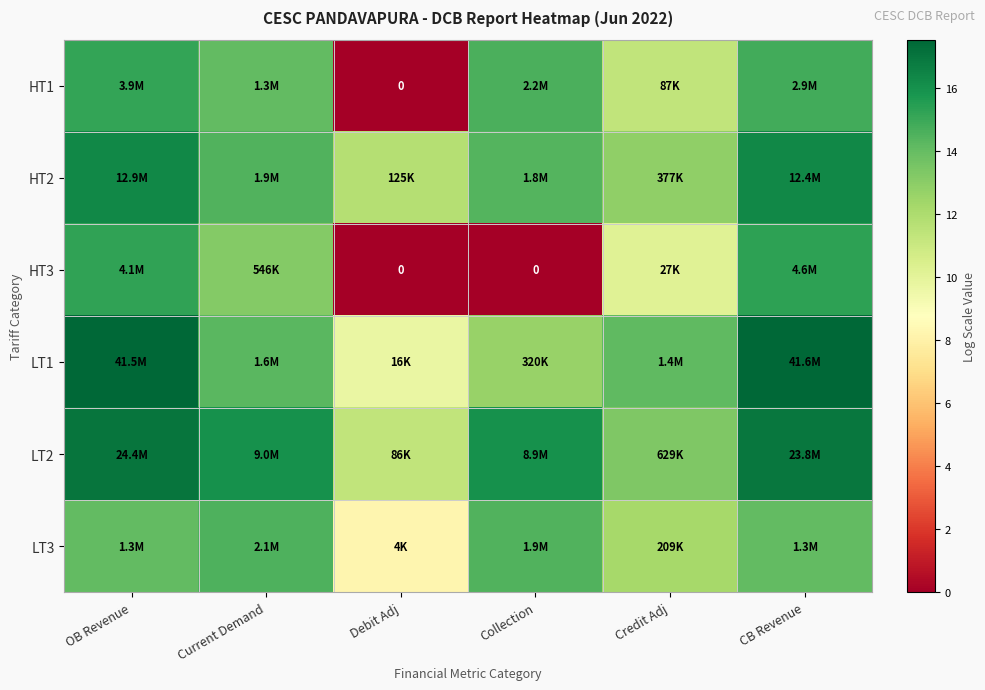

At which label does LT2 first exceed 16?

OB Revenue